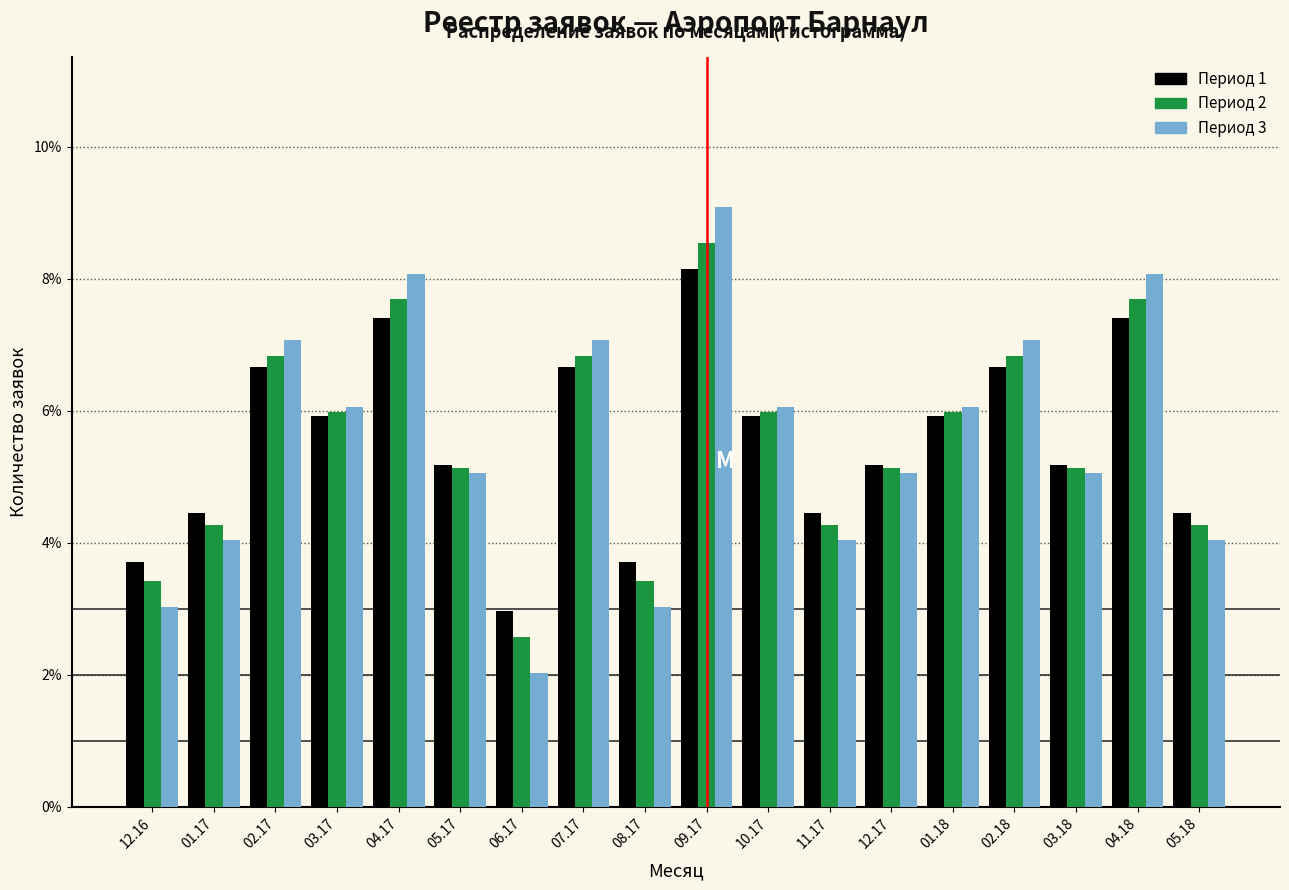

Are the bars grouped side by side (vs. stacked)?

Yes